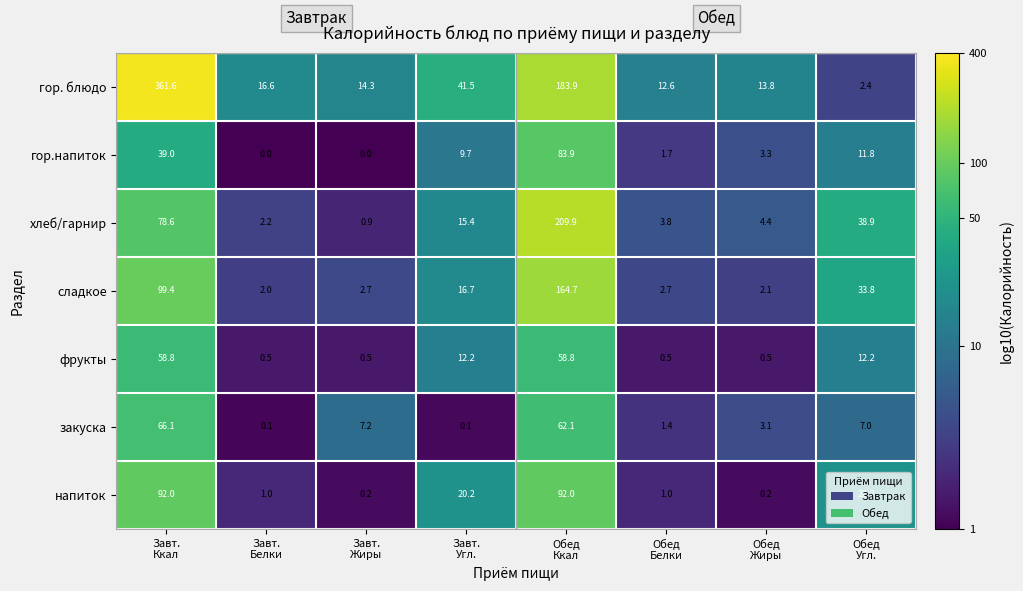

What is the average value of the гор.напиток series?

18.7